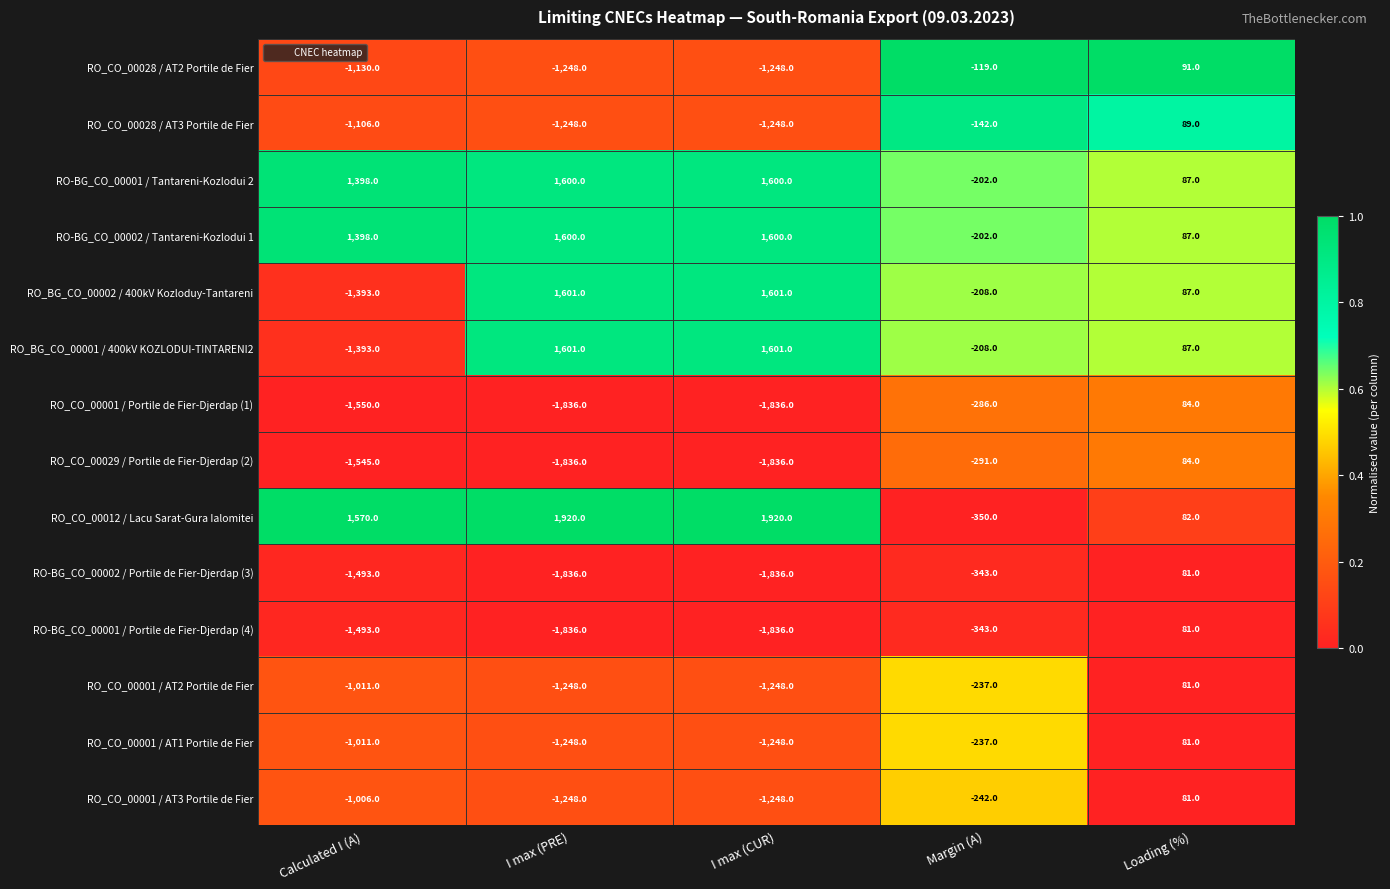

What is the difference between the RO_CO_00001 / AT1 Portile de Fier values at Calculated I (A) and Loading (%)?

1092